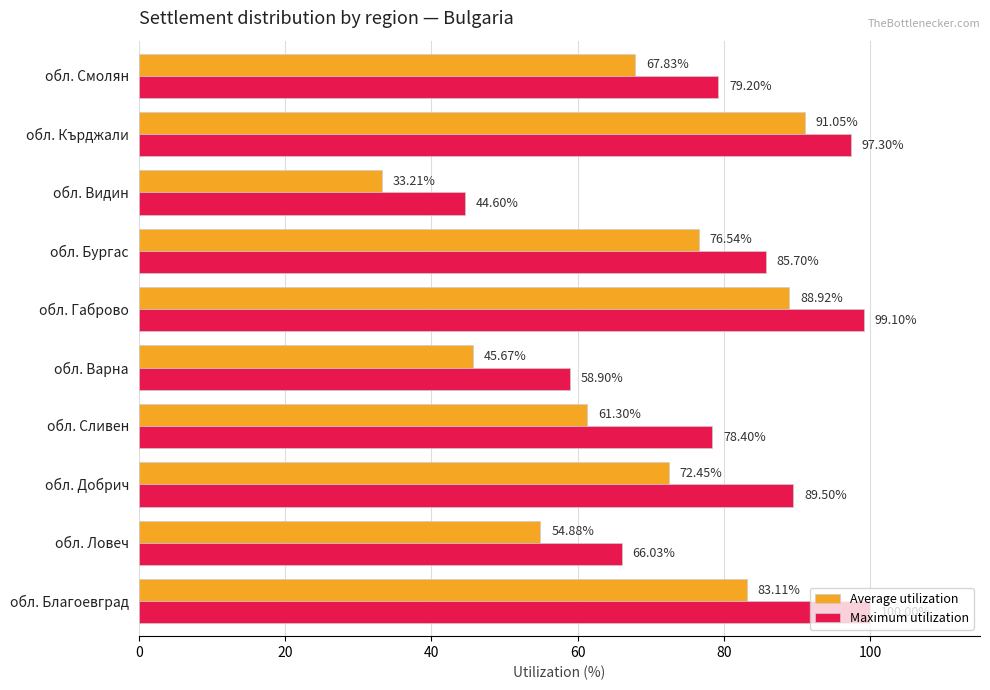

At how many categories does at least one series exceed 55?

9